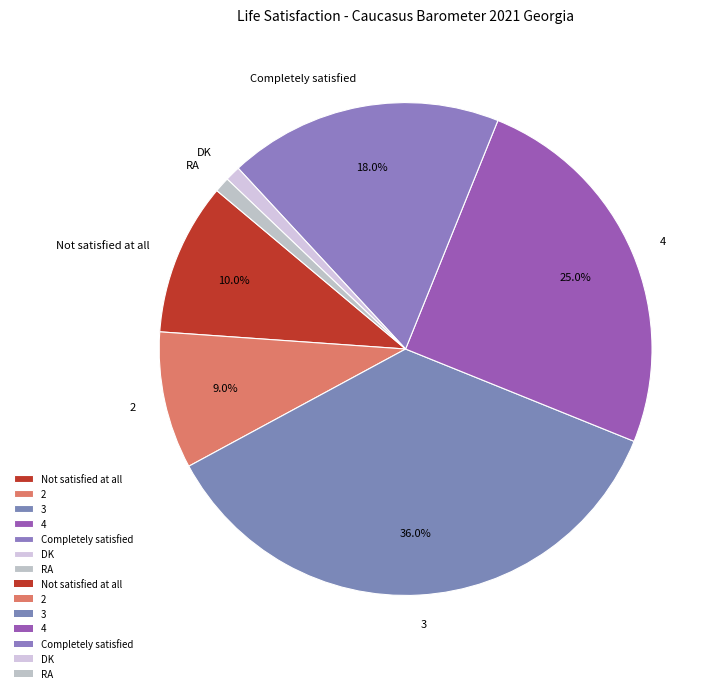

Which category has the biggest portion of the pie?

3